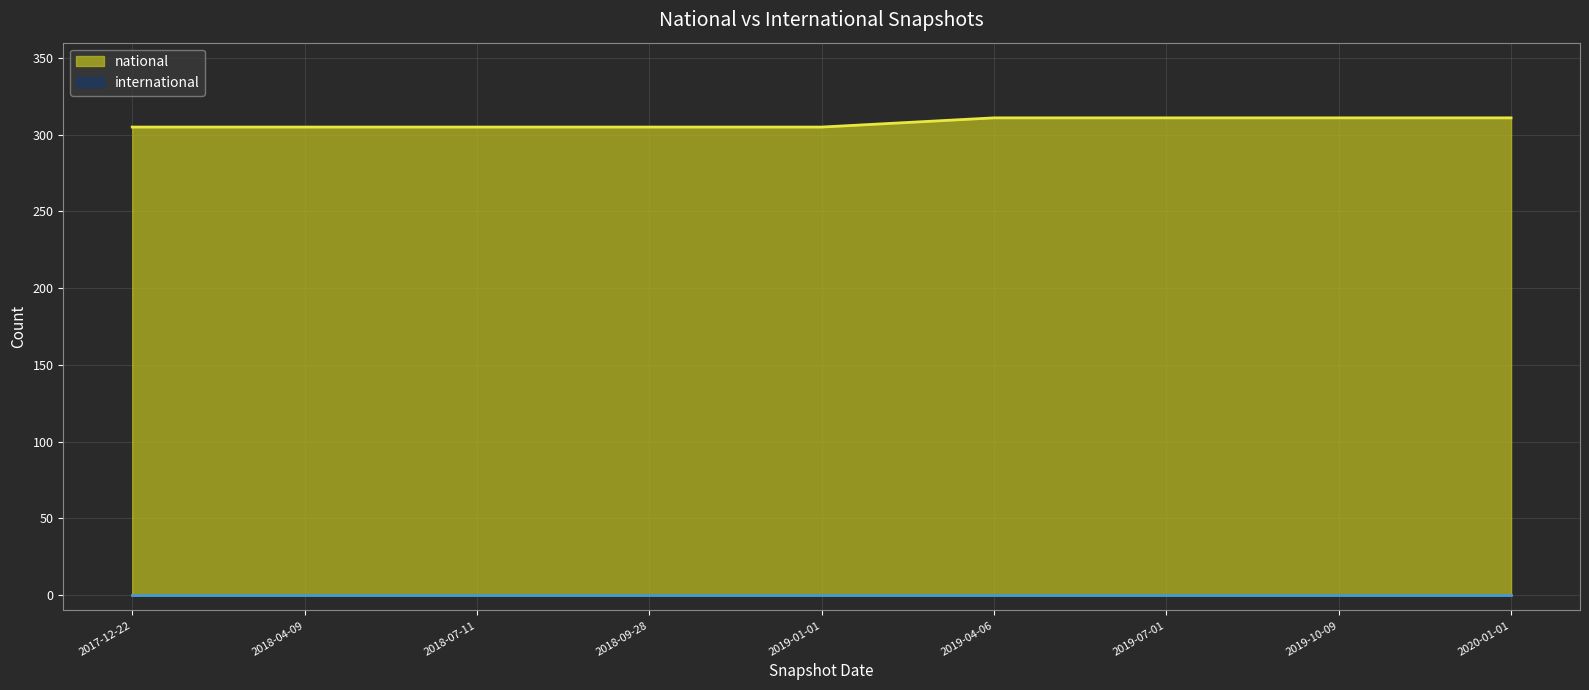

Reading left to right, transcribe all the data shown in this chart.

305	305	305	305	305	311	311	311	311